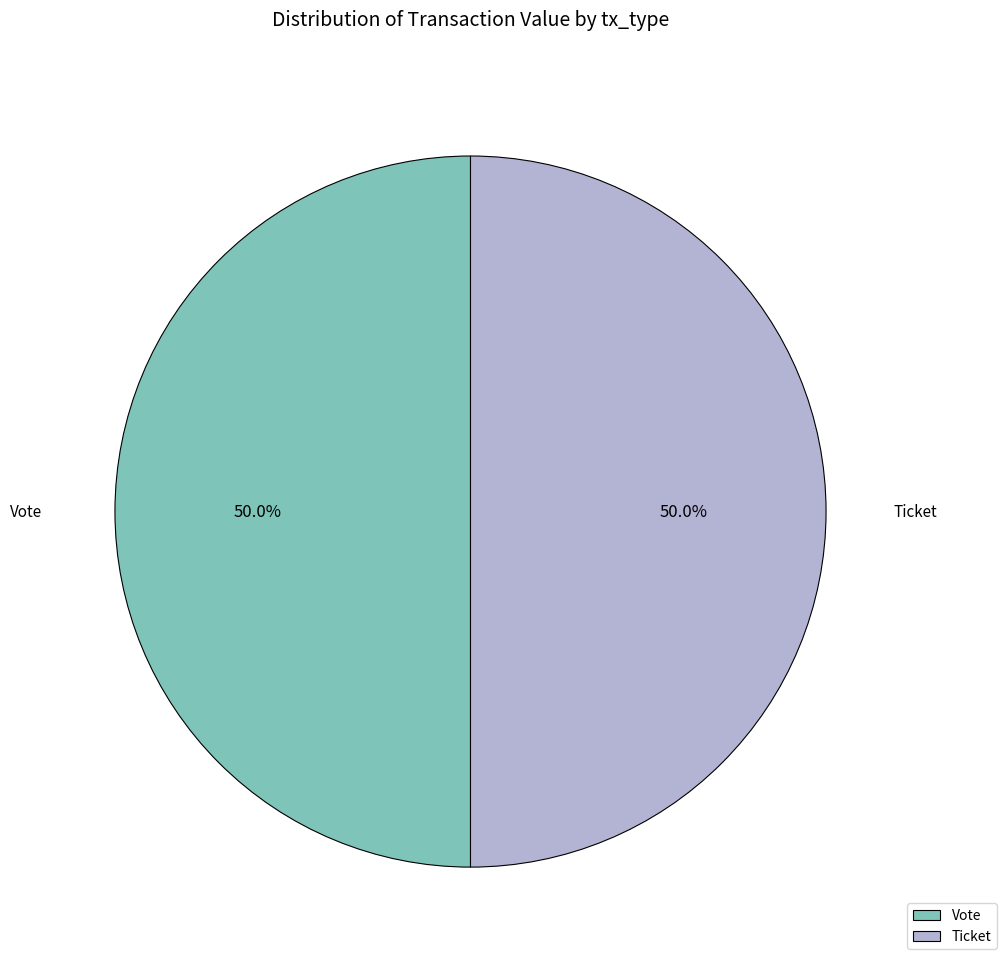

What is the ratio of the value at Ticket to the value at Vote?

1.0